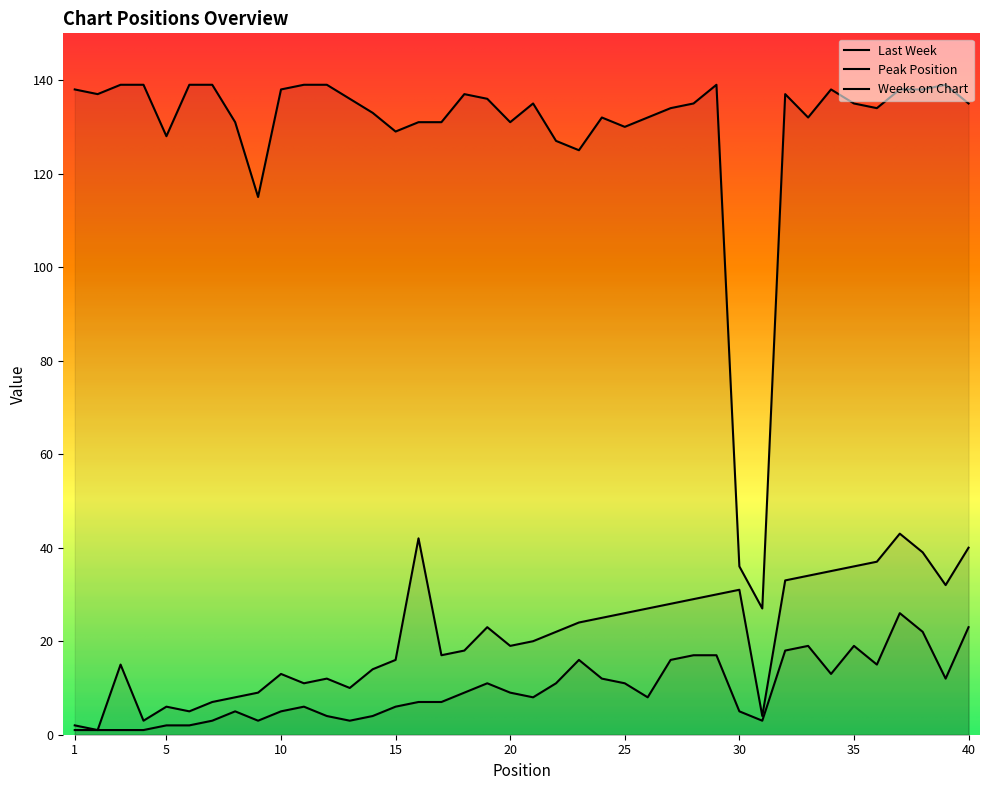

How many lines are shown in the chart?

3